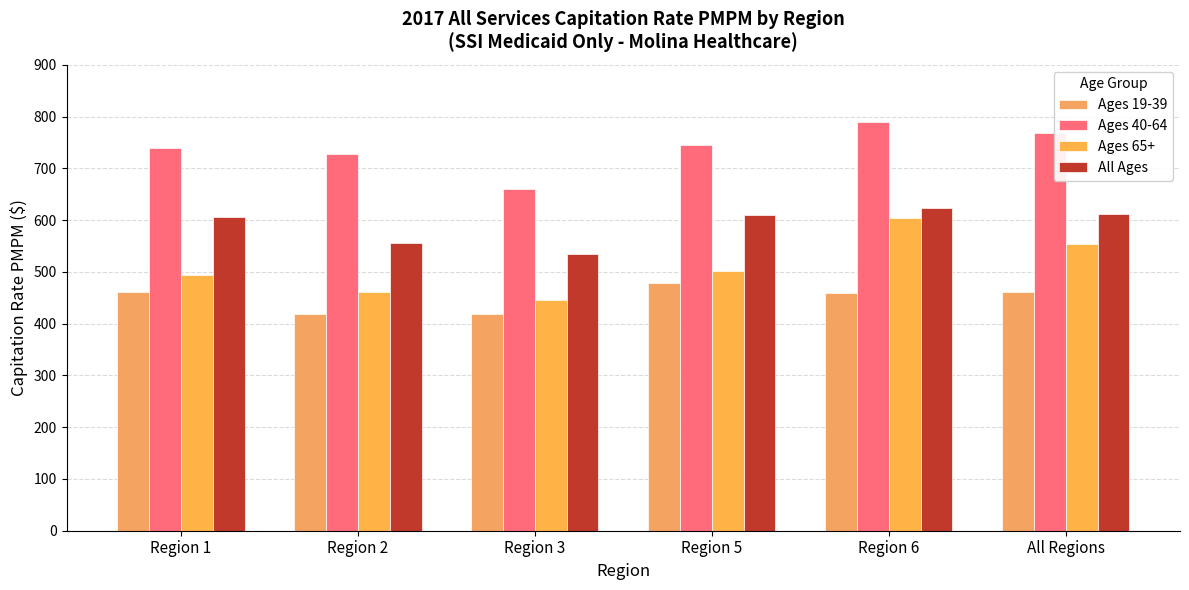

Are the bars horizontal?

No